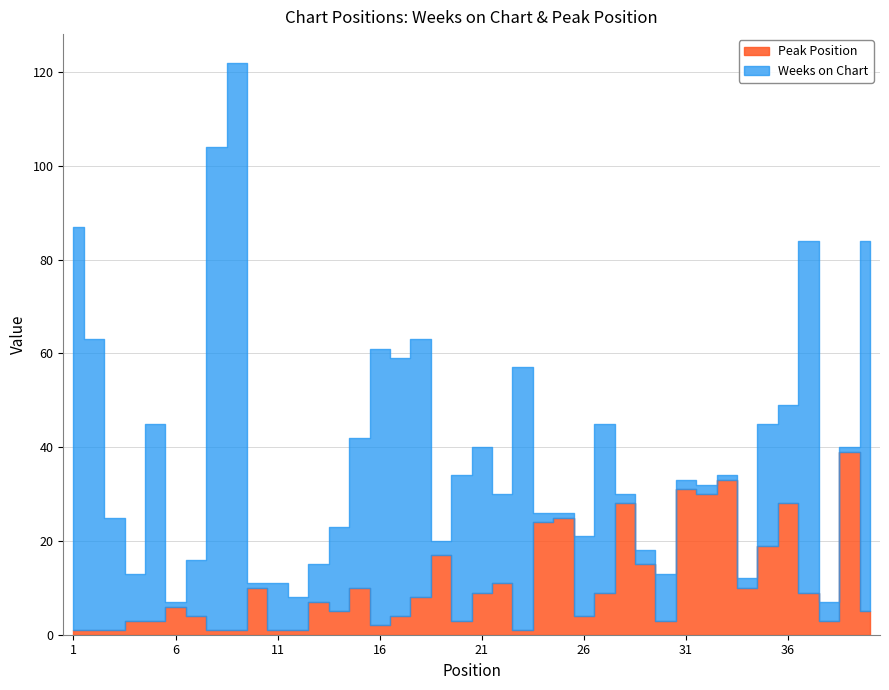

Reading left to right, what are all the values shown in this chart?

Weeks on Chart: 1=86	2=62	3=24	4=10	5=42	6=1	7=12	8=103	9=121	10=1	11=10	12=7	13=8	14=18	15=32	16=59	17=55	18=55	19=3	20=31	21=31	22=19	23=56	24=2	25=1	26=17	27=36	28=2	29=3	30=10	31=2	32=2	33=1	34=2	35=26	36=21	37=75	38=4	39=1	40=79
Peak Position: 1=1	2=1	3=1	4=3	5=3	6=6	7=4	8=1	9=1	10=10	11=1	12=1	13=7	14=5	15=10	16=2	17=4	18=8	19=17	20=3	21=9	22=11	23=1	24=24	25=25	26=4	27=9	28=28	29=15	30=3	31=31	32=30	33=33	34=10	35=19	36=28	37=9	38=3	39=39	40=5